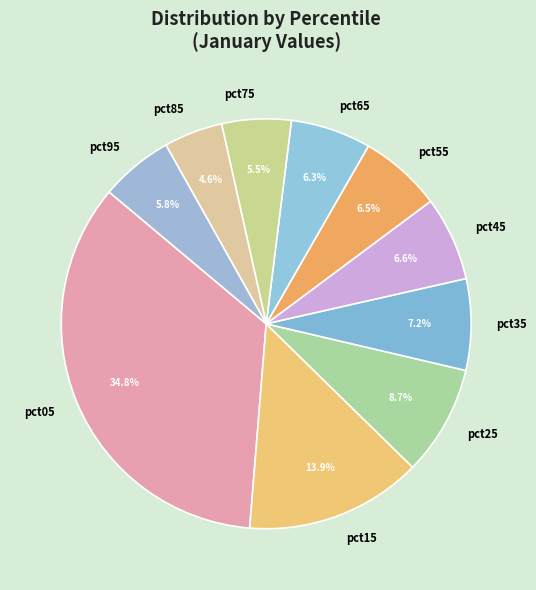

To the nearest percent, what portion does pct45 represent?

7%